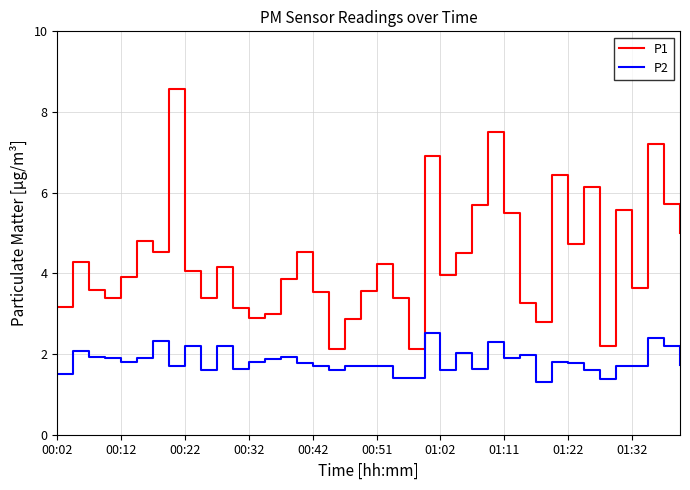

What is the average value of the P2 series?

1.8